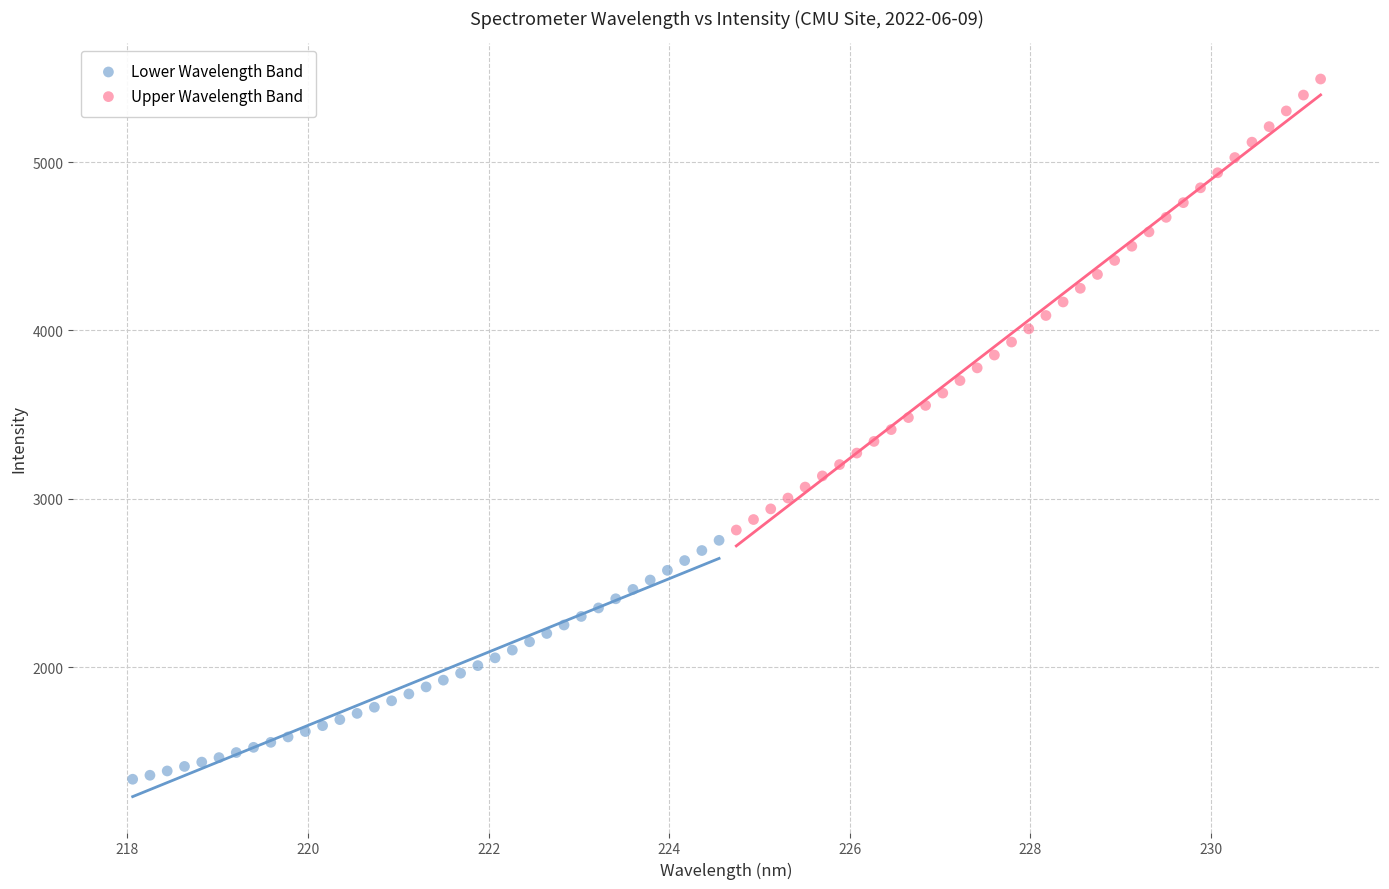

Which series contains the highest Y value?

Upper Wavelength Band